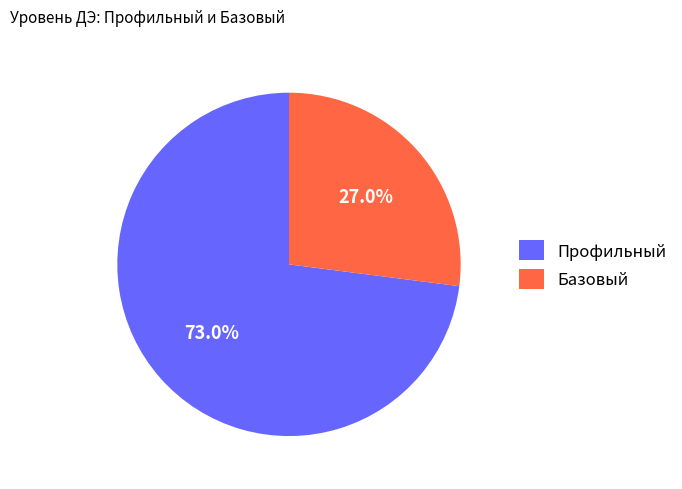

True or false: Базовый accounts for 37% of the total.

False